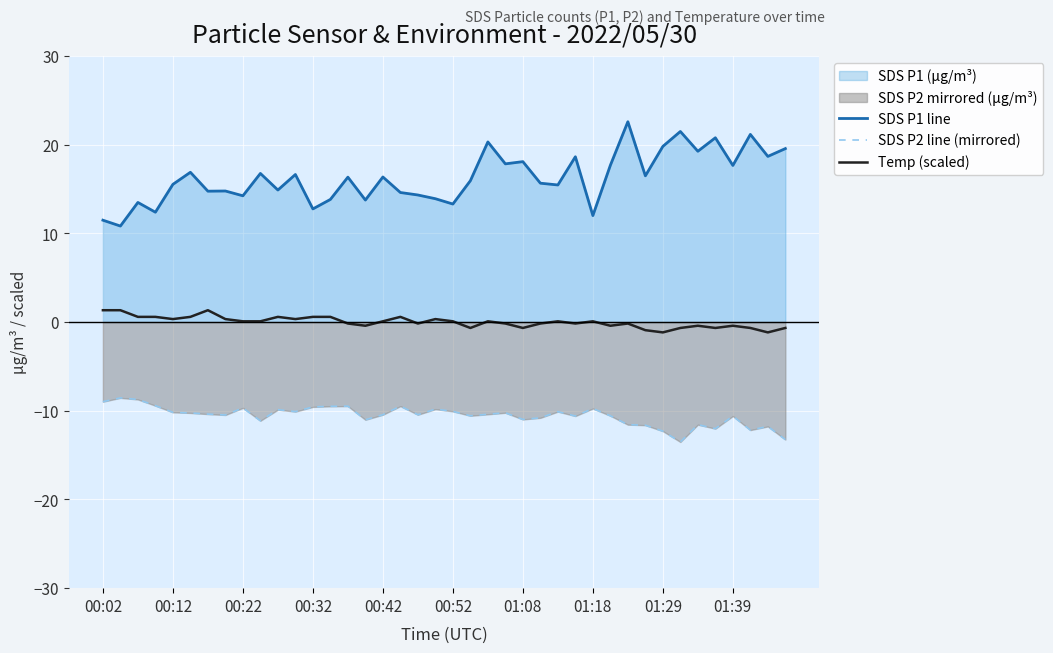

The SDS P2 line (mirrored) series shows -11.6 at 30. True or false?

True